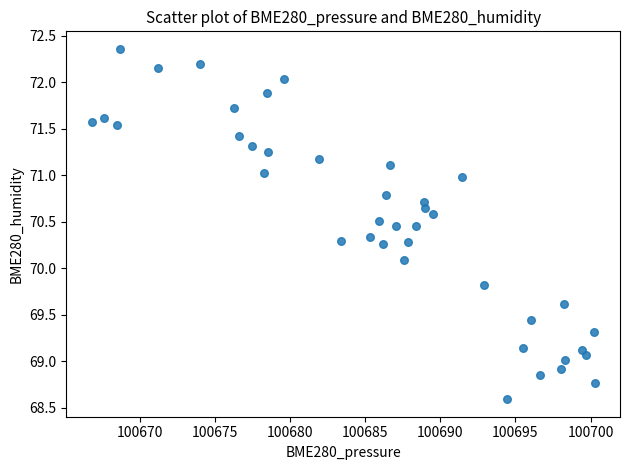

What Y value in the scatter plot is closest to 70?

70.1